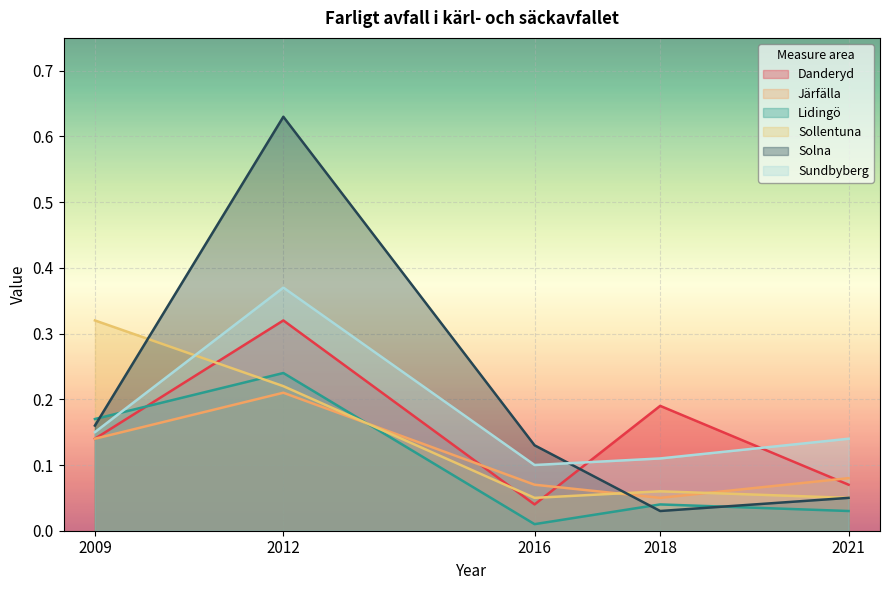

How many times do Lidingö and Järfälla cross each other?

1